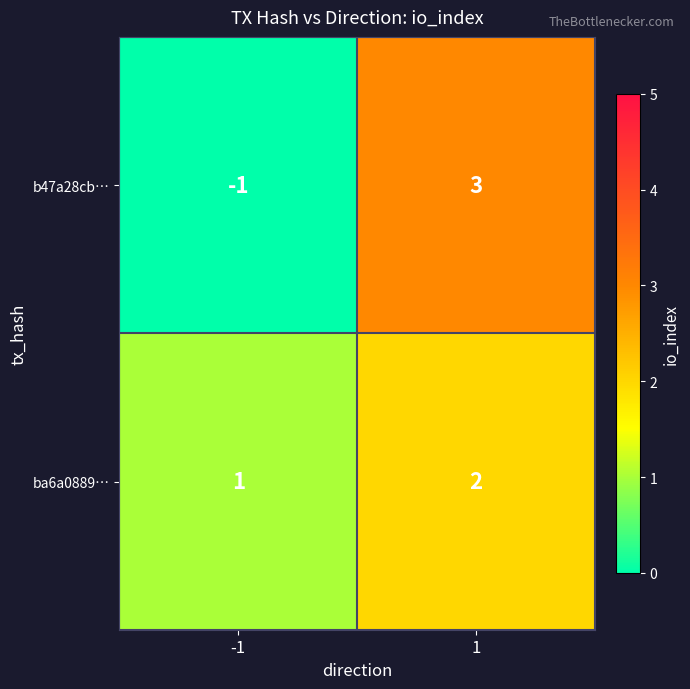

What is the difference between the b47a28cb… values at -1 and 1?

4